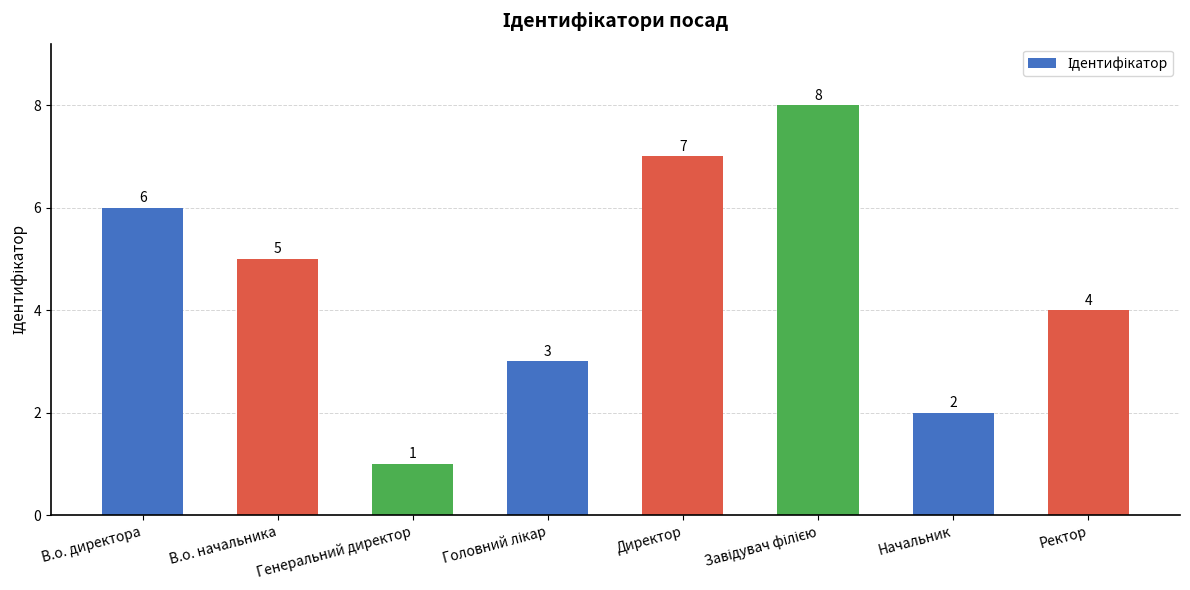

What is the sum of all values?

36